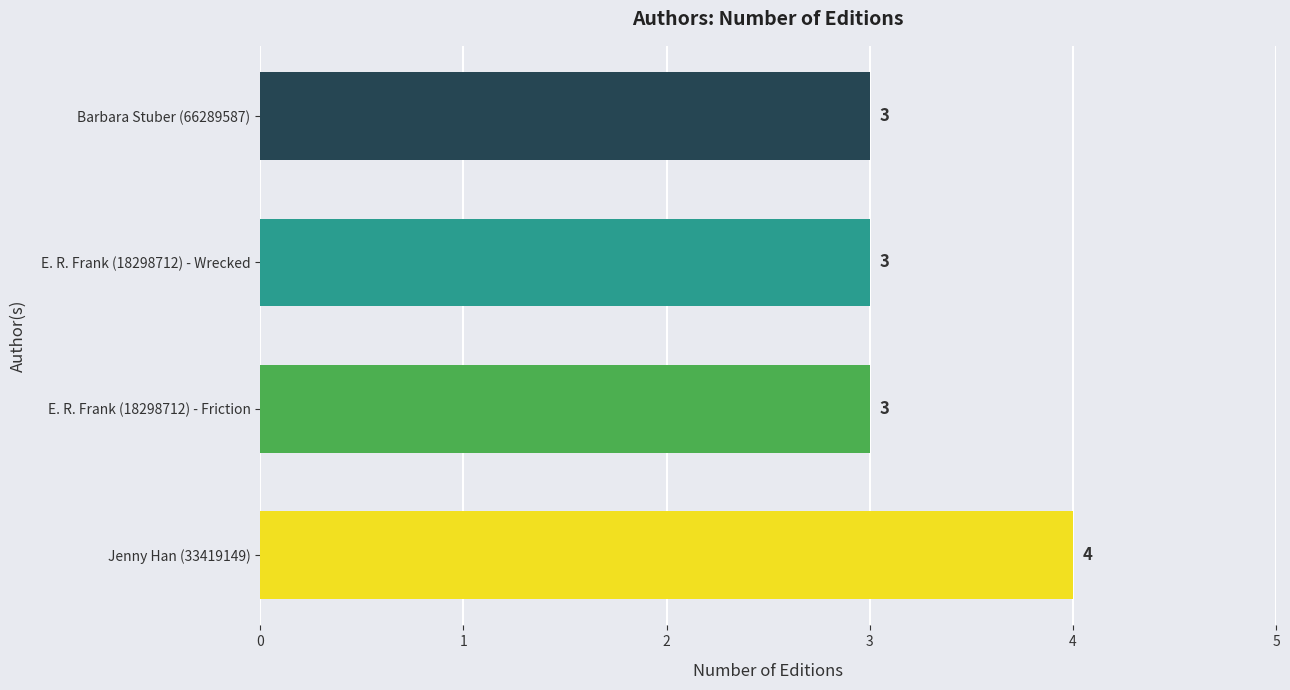

The value at Jenny Han (33419149) is 6. True or false?

False